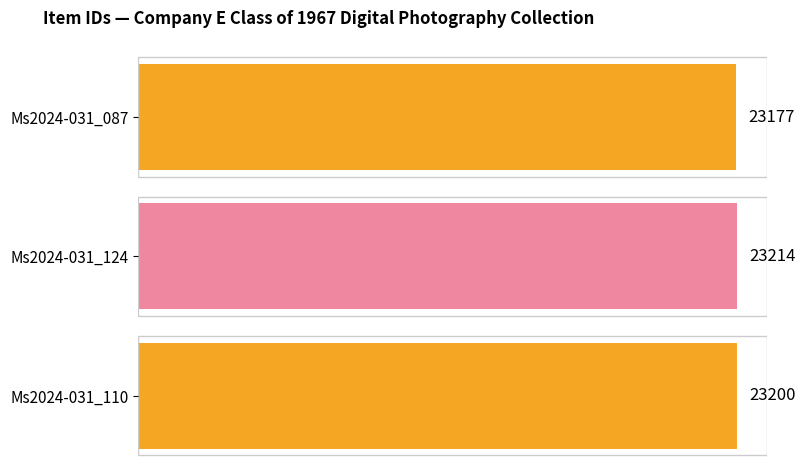

How many series are shown in this chart?

1